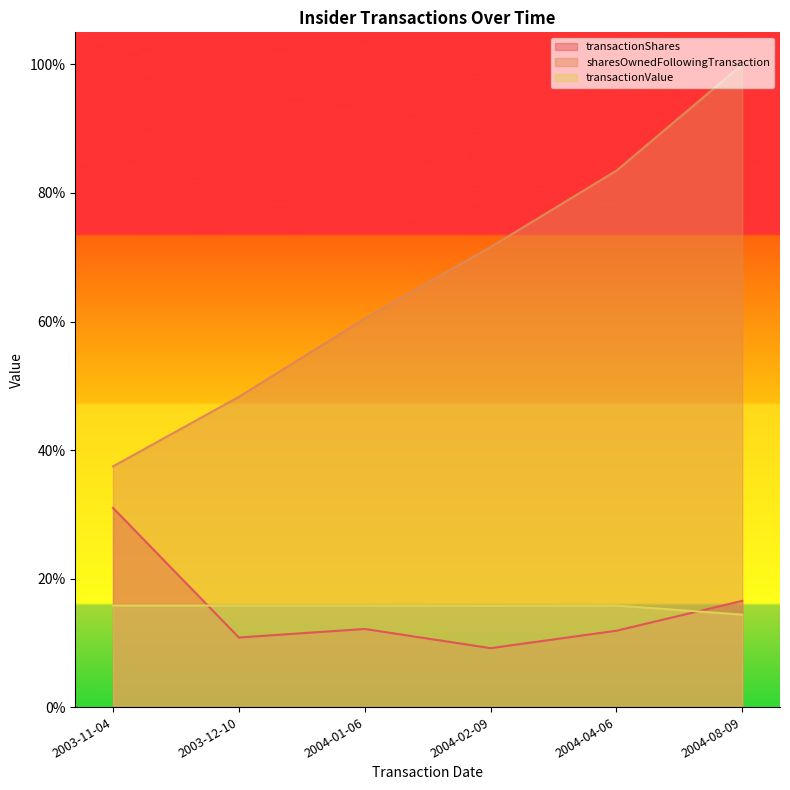

Which has a higher value, 2003-12-10 or 2004-01-06?

2004-01-06